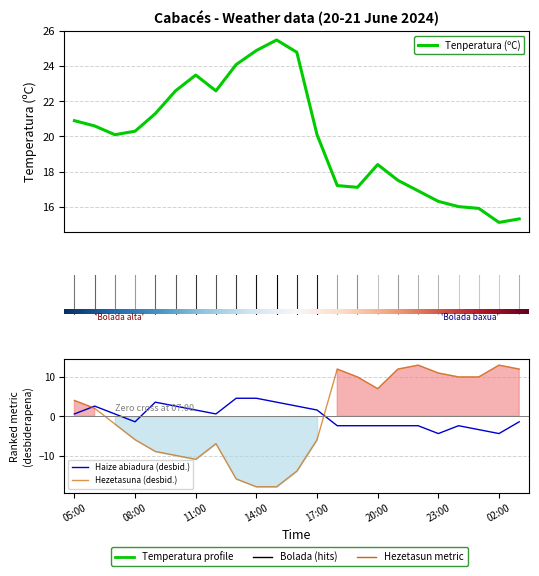

What position from the right is 10:00?

18